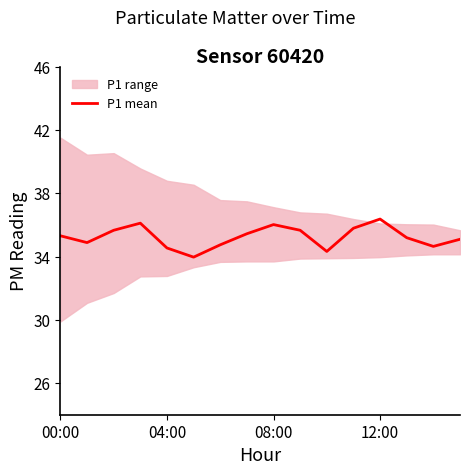

Reading right to left, transcribe all the data shown in this chart.

35.1	34.6	35.2	36.4	35.8	34.3	35.7	36.0	35.5	34.8	34.0	34.5	36.1	35.7	34.9	35.3